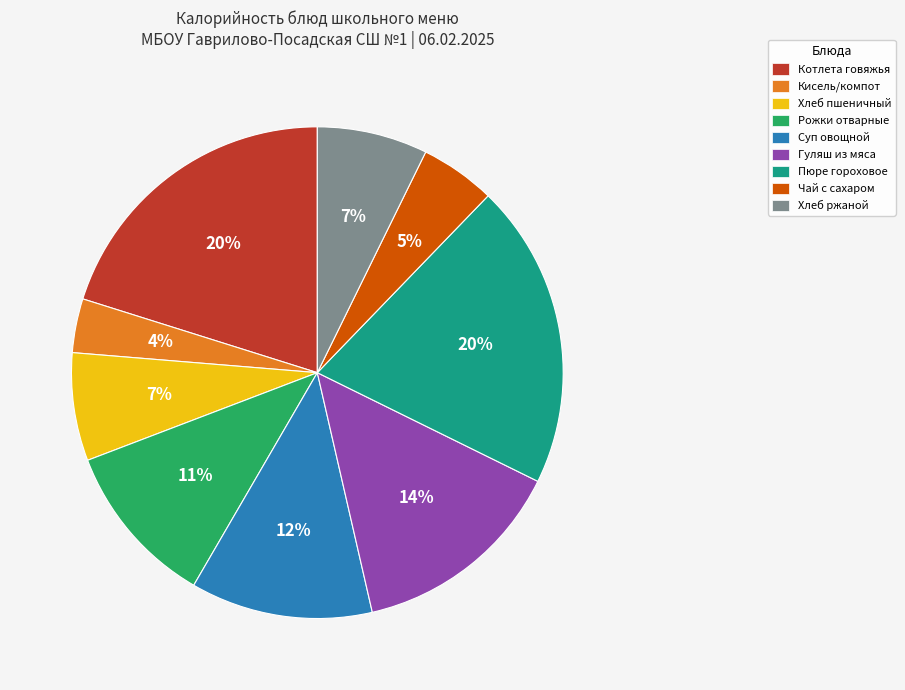

Which category has the smallest portion of the pie?

Кисель/компот